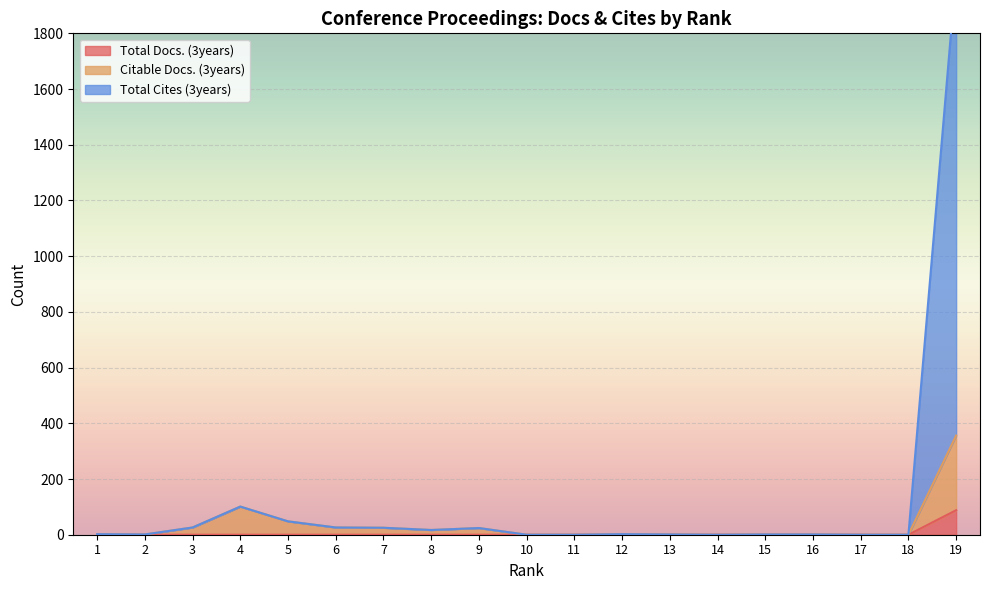

Rank the categories by Total Docs. (3years) value from highest to lowest.

19, 1, 2, 3, 4, 5, 6, 7, 8, 9, 10, 11, 12, 13, 14, 15, 16, 17, 18